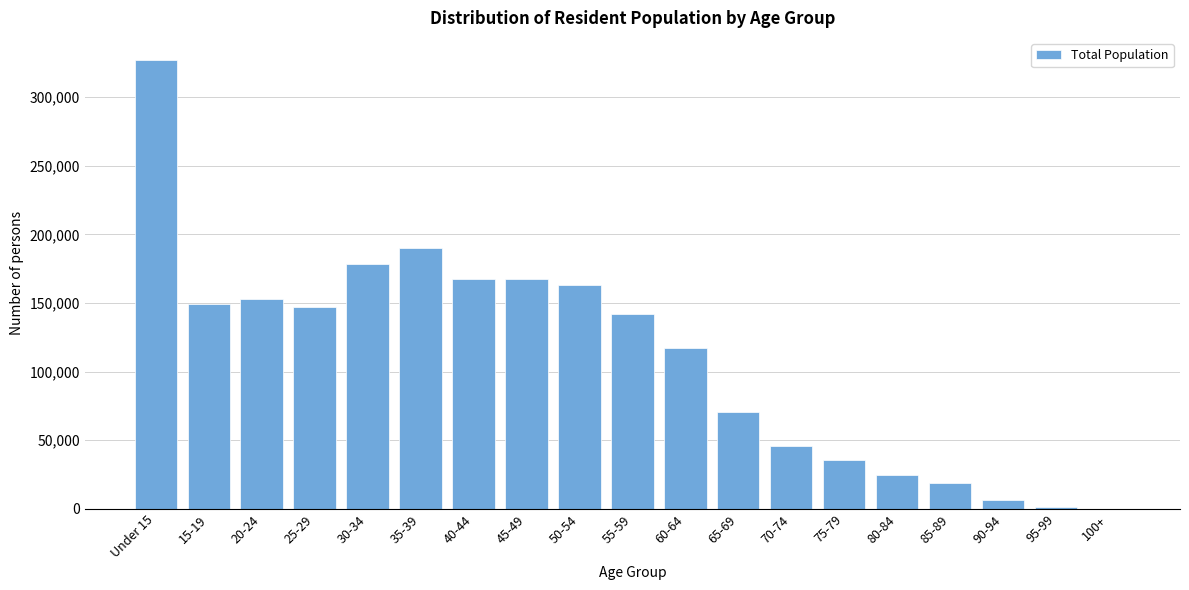

The value at 25-29 is 66958. True or false?

False